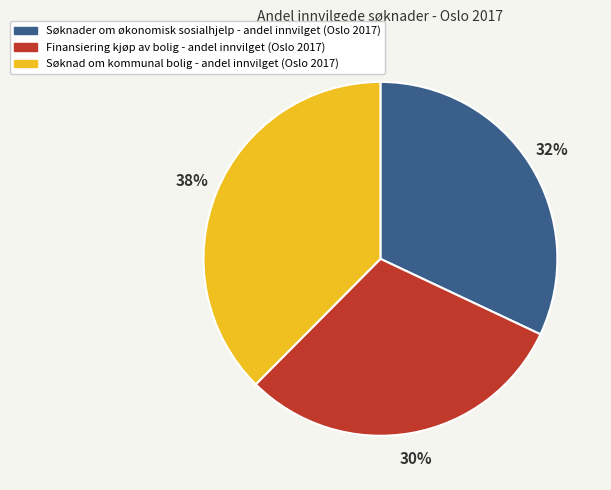

To the nearest percent, what percentage of the pie is Søknad om kommunal bolig?

38%